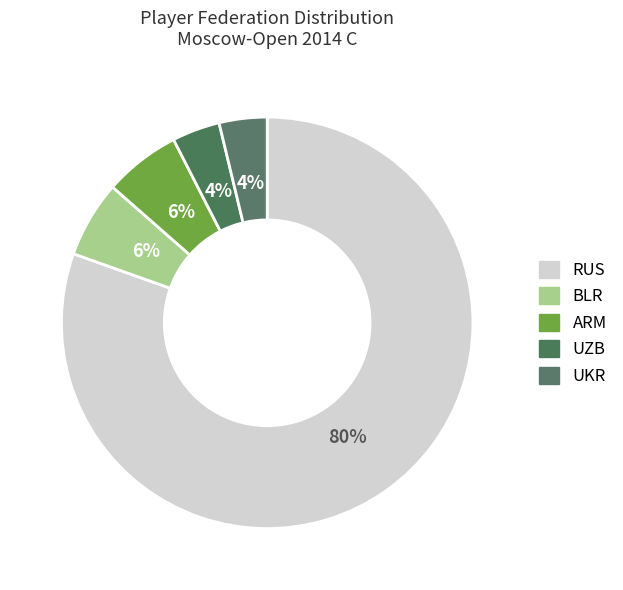

What is the smallest slice in the pie chart?

UZB